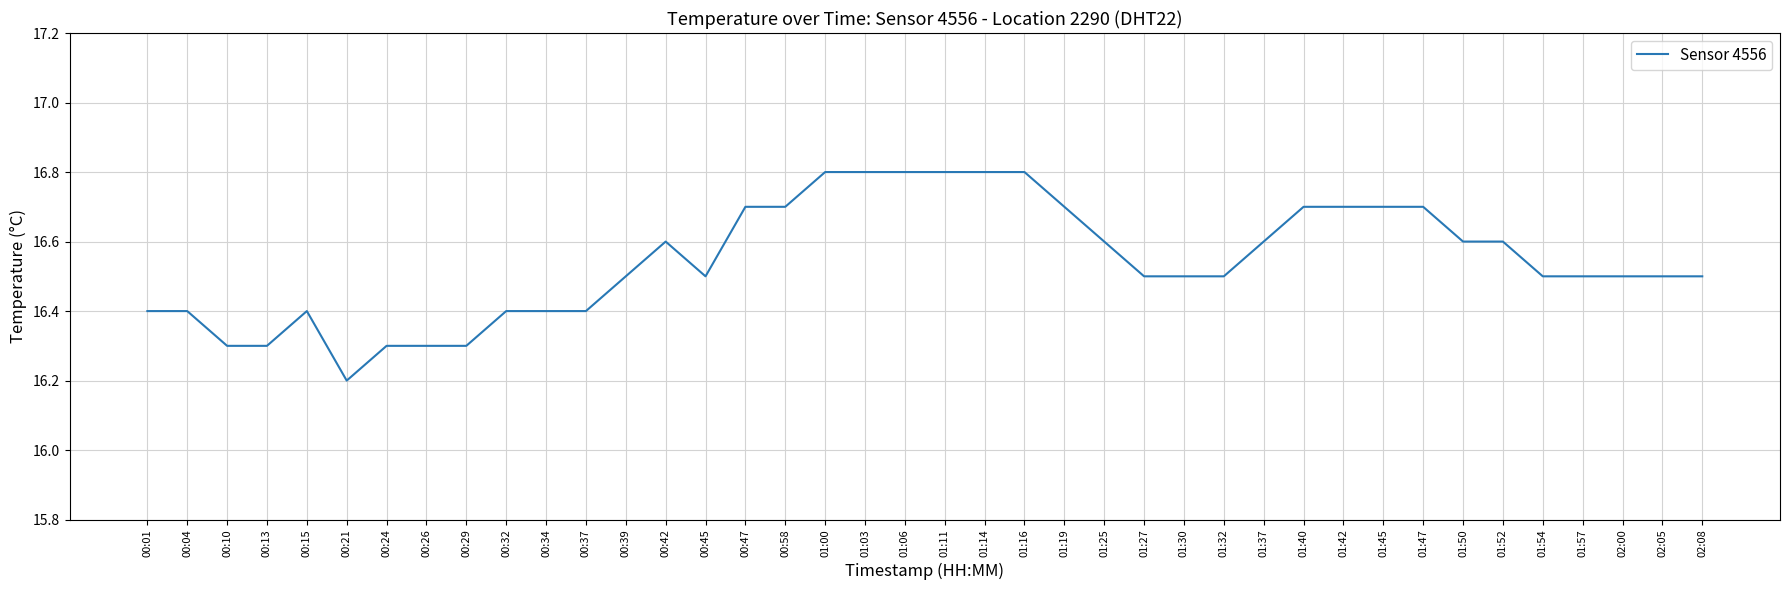

What is the difference between the values at 01:11 and 02:05?

0.3